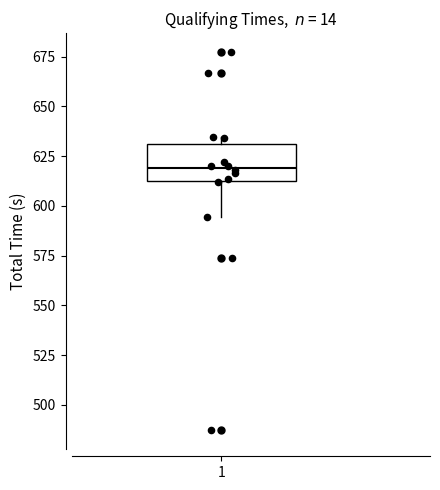

Where is the lower edge of the box at x = 1 on the y-axis? The values are not printed on the chart, so give them approximately, as read against the axis.

610